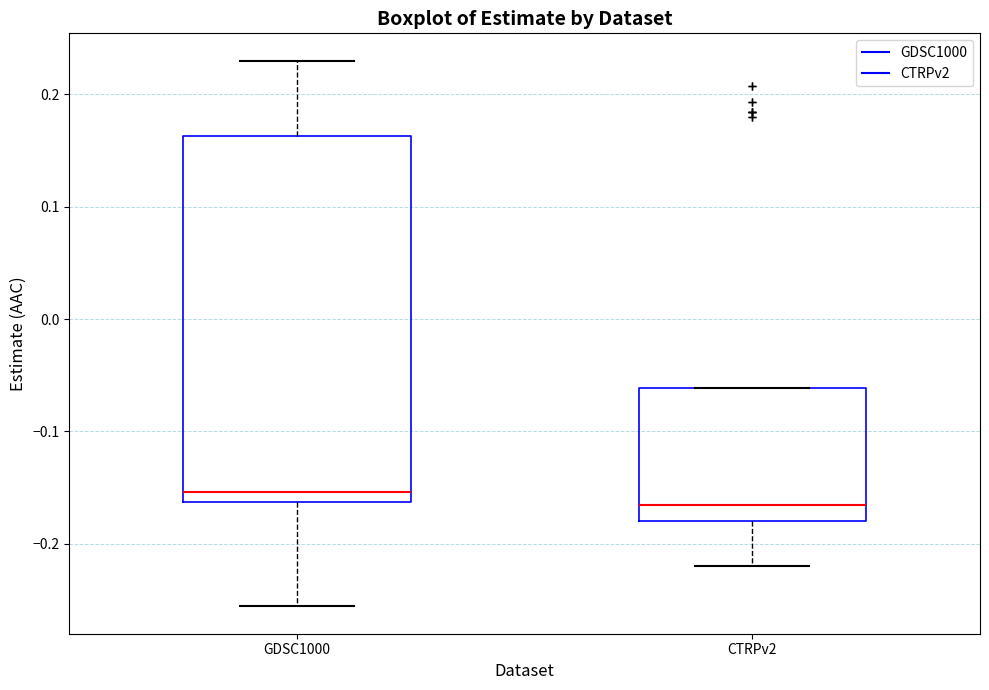

Where does the upper whisker of the box for GDSC1000 end on the y-axis? The values are not printed on the chart, so give them approximately, as read against the axis.

0.23